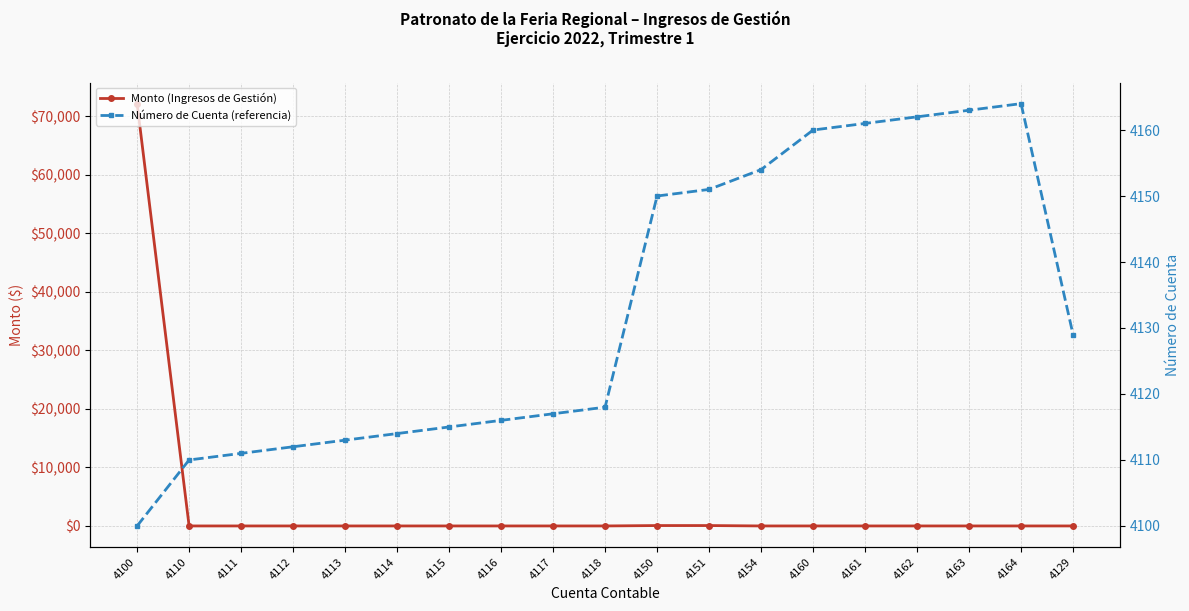

What is the difference between the Número de Cuenta (referencia) values at 4116 and 4154?

38.0